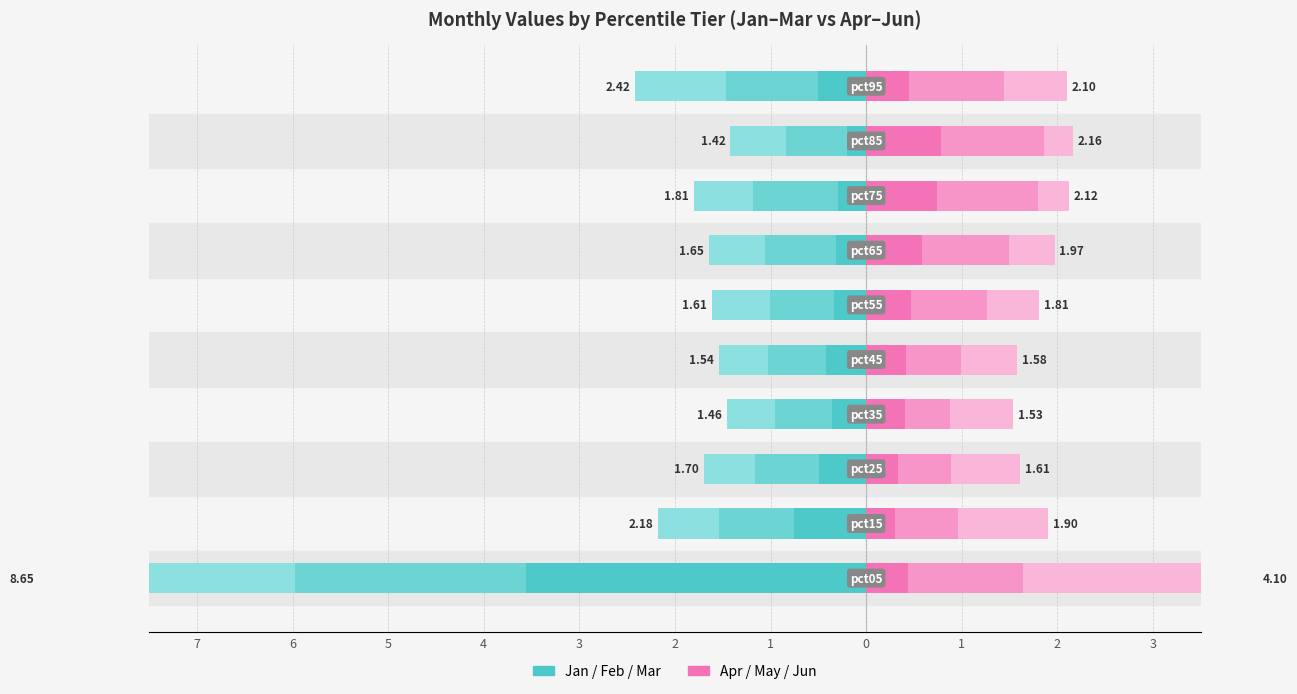

Reading left to right, list all the values displayed in this chart.

Jan: -3.6	-0.8	-0.5	-0.4	-0.4	-0.3	-0.3	-0.3	-0.2	-0.5
Feb: -2.4	-0.8	-0.7	-0.6	-0.6	-0.7	-0.8	-0.9	-0.6	-1.0
Mar: -2.7	-0.6	-0.5	-0.5	-0.5	-0.6	-0.6	-0.6	-0.6	-1.0
Apr: 0.4	0.3	0.3	0.4	0.4	0.5	0.6	0.7	0.8	0.5
May: 1.2	0.7	0.5	0.5	0.6	0.8	0.9	1.1	1.1	1.0
Jun: 2.5	0.9	0.7	0.7	0.6	0.5	0.5	0.3	0.3	0.7